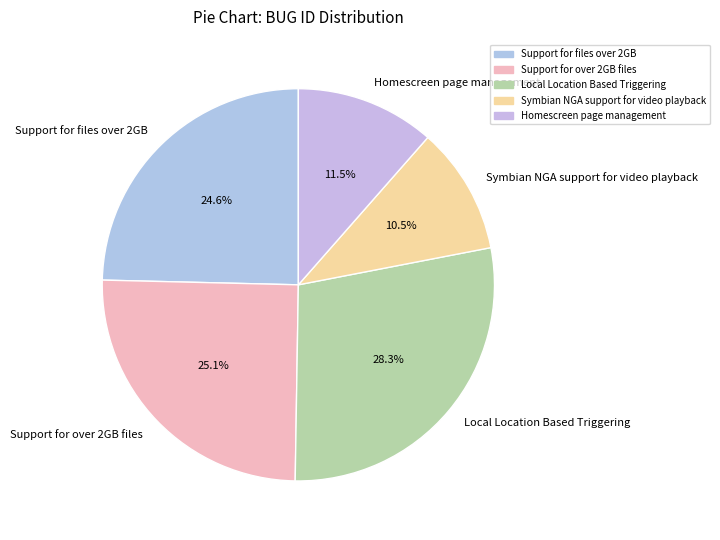

Is there a majority slice in this chart?

No